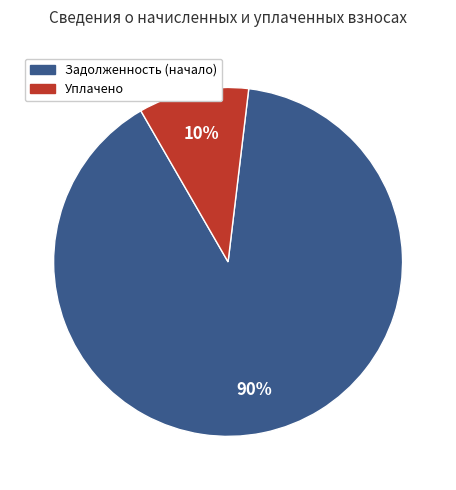

Is it true that Уплачено is 17% of the pie?

False